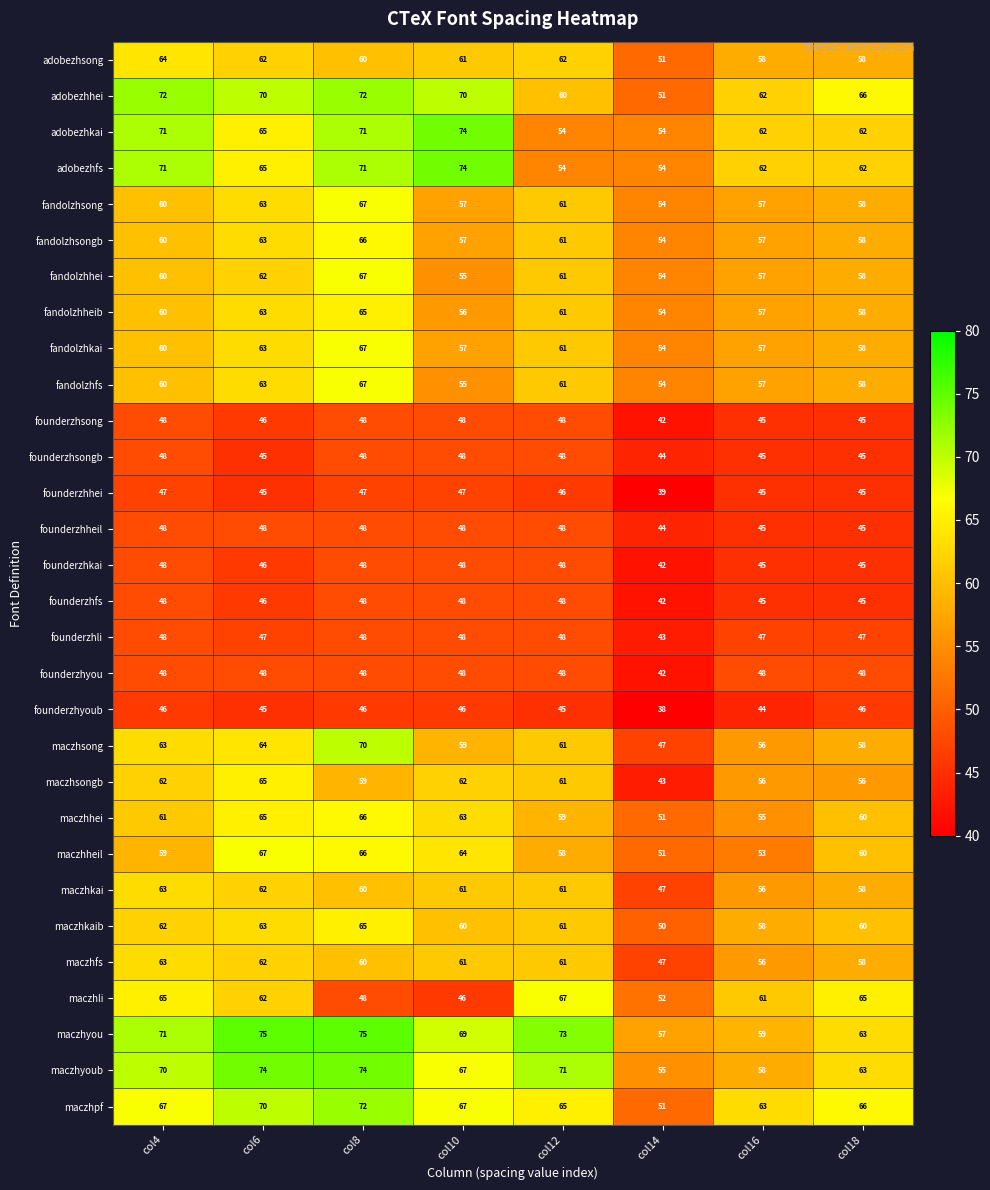

How many categories are shown in the chart?

8